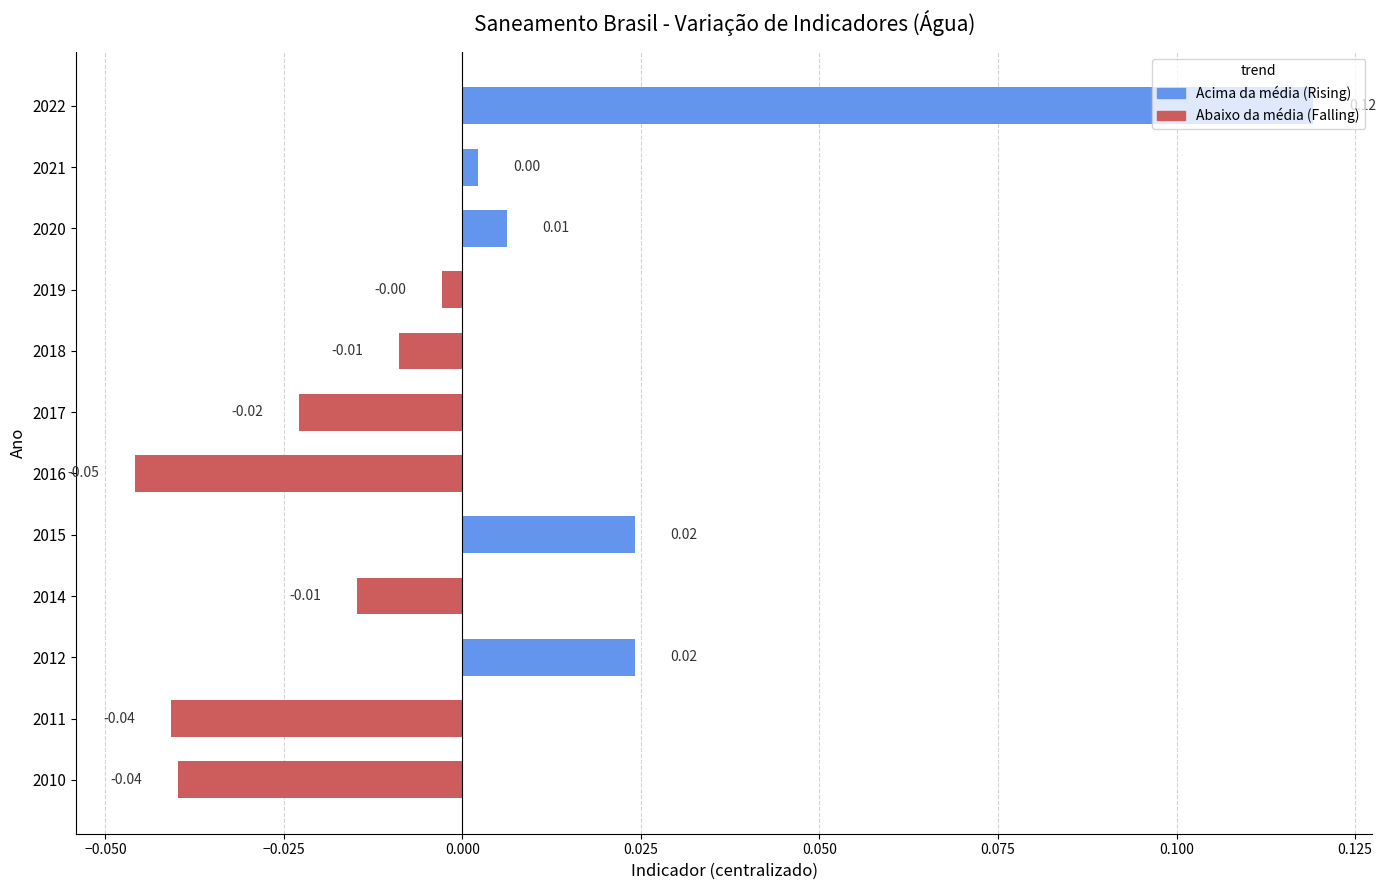

Between 2018 and 2015, which is larger?

2015